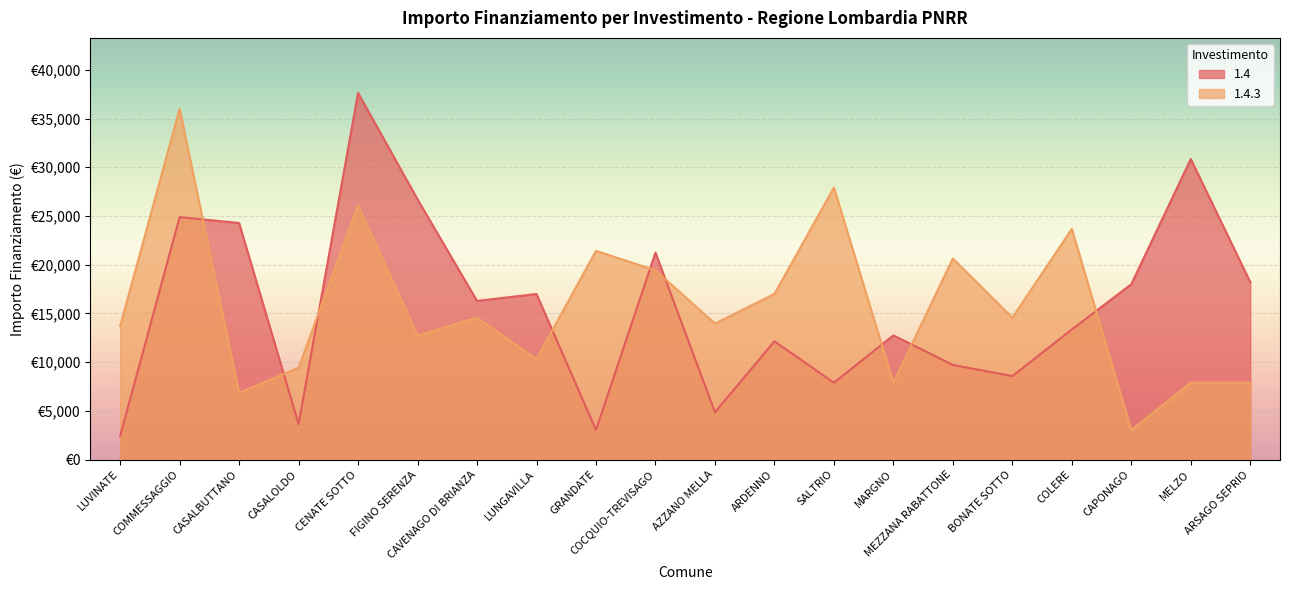

Where is the first local minimum for 1.4?

CASALOLDO